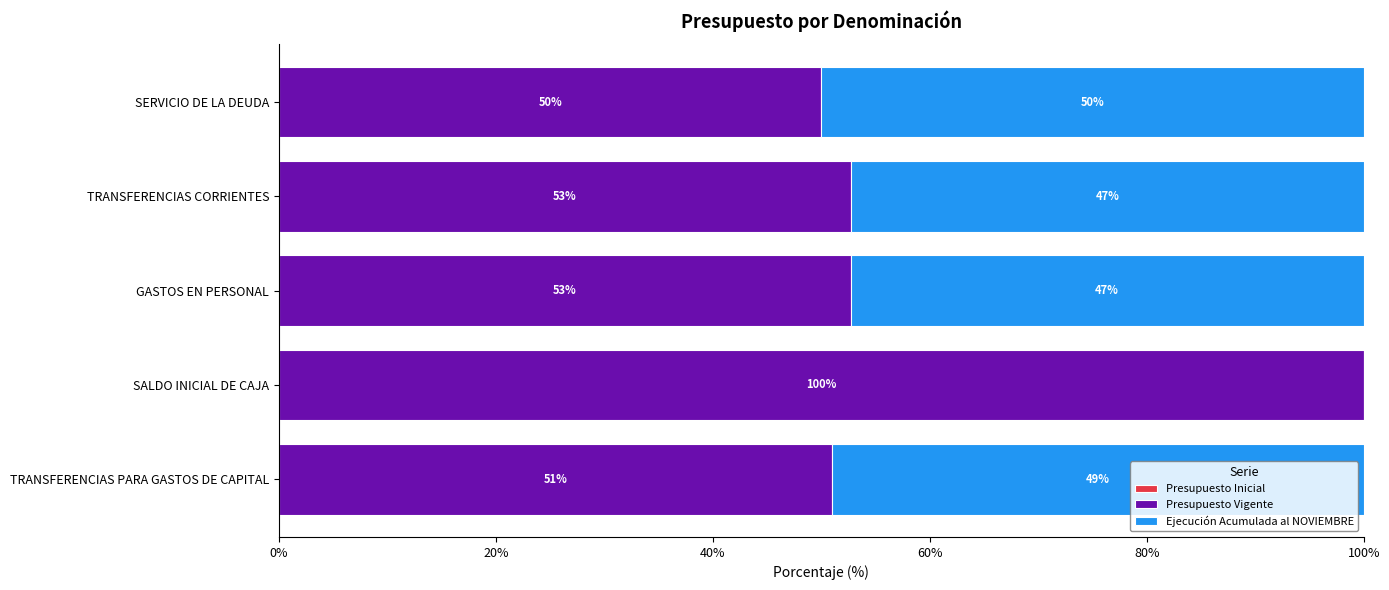

What is the maximum value for Presupuesto Vigente?

100.0